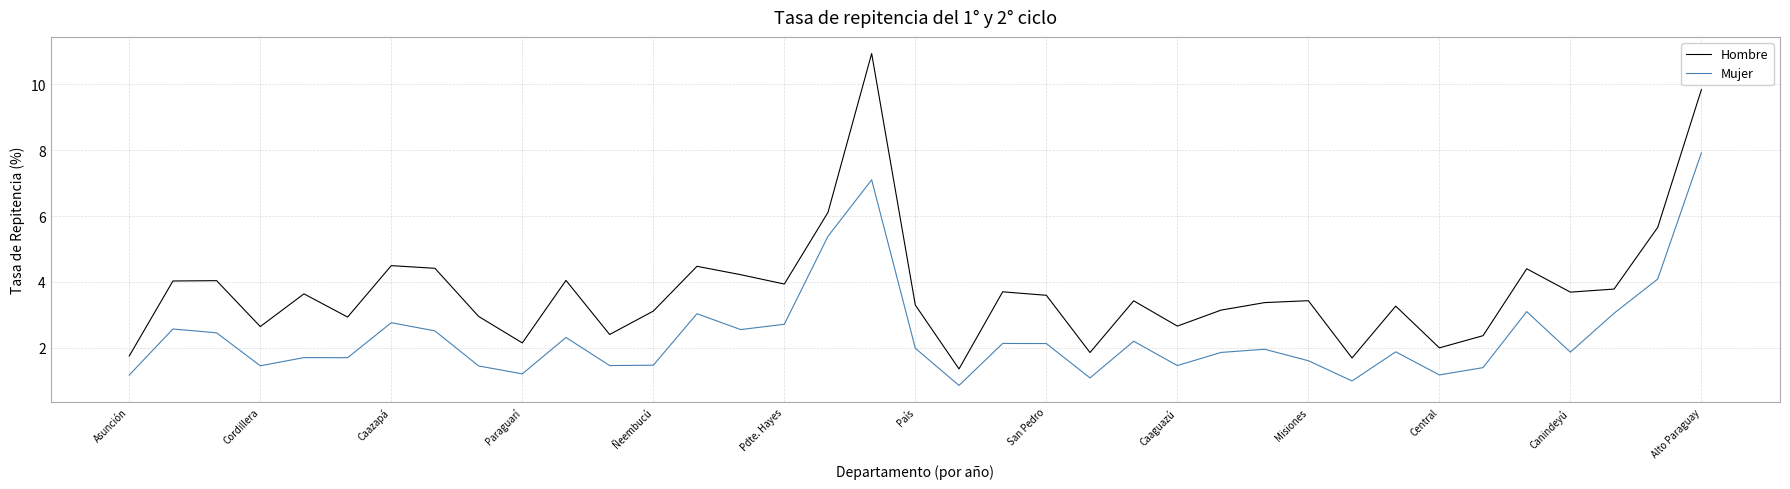

Which series has the widest spread of values?

Hombre